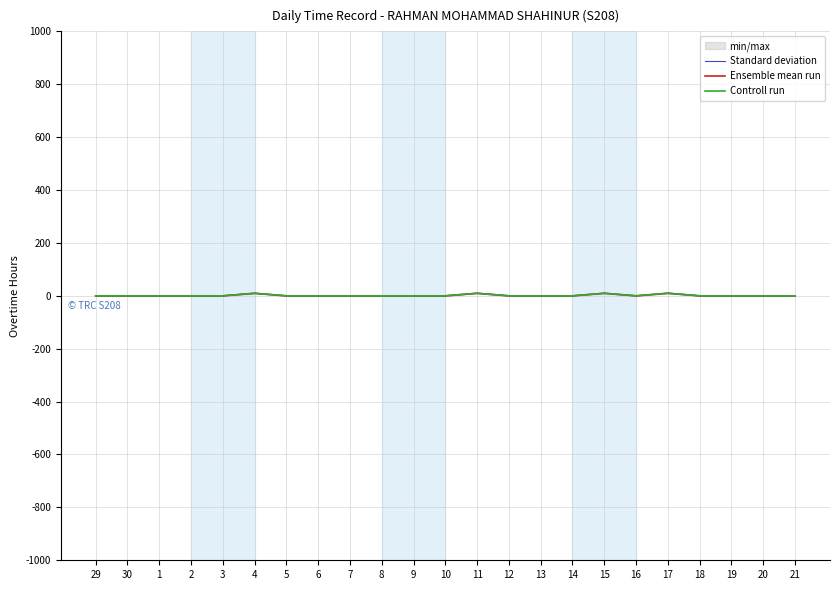

How many lines are shown in the chart?

3